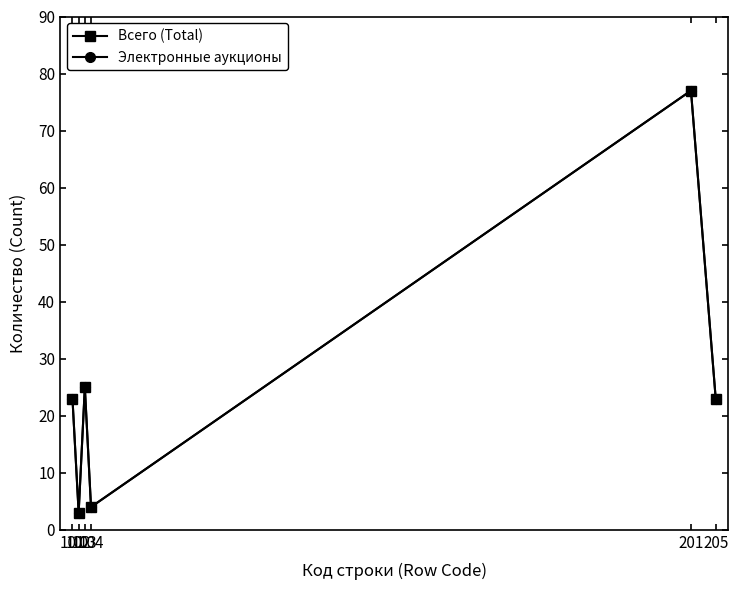

At which label is Всего (Total) closest to 40?

103